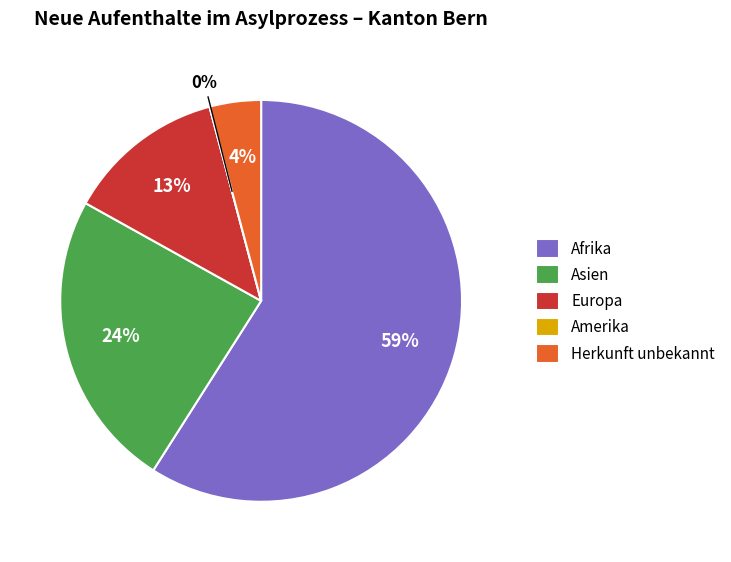

To the nearest percent, what is the difference between the largest and smallest slice percentages?

59%